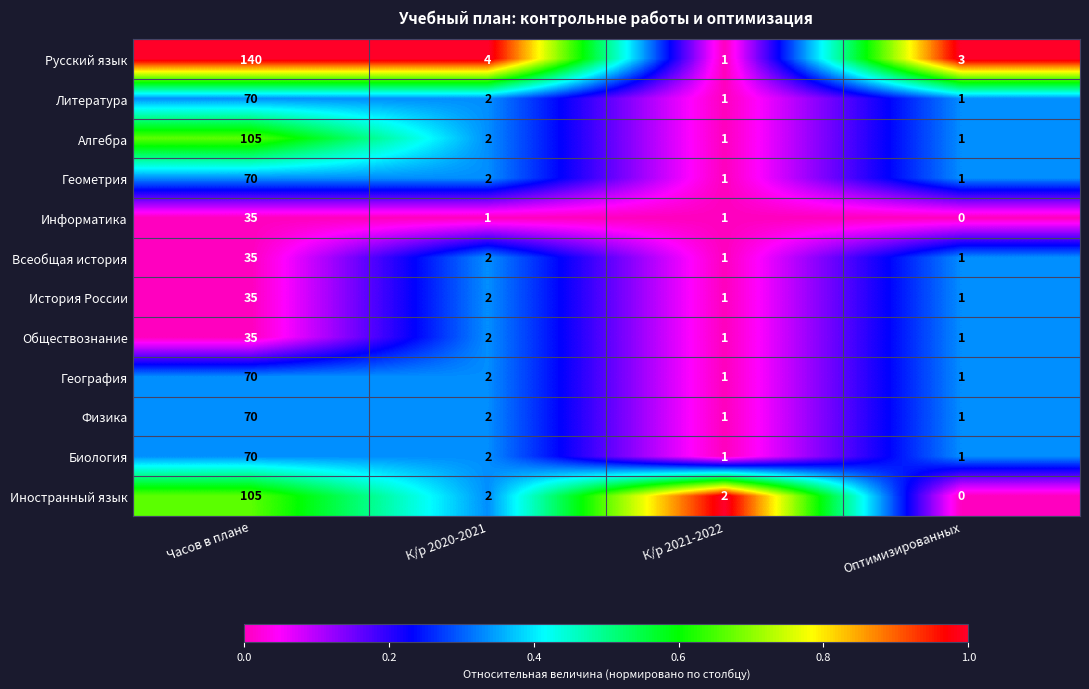

Count the number of categories in the chart.

4